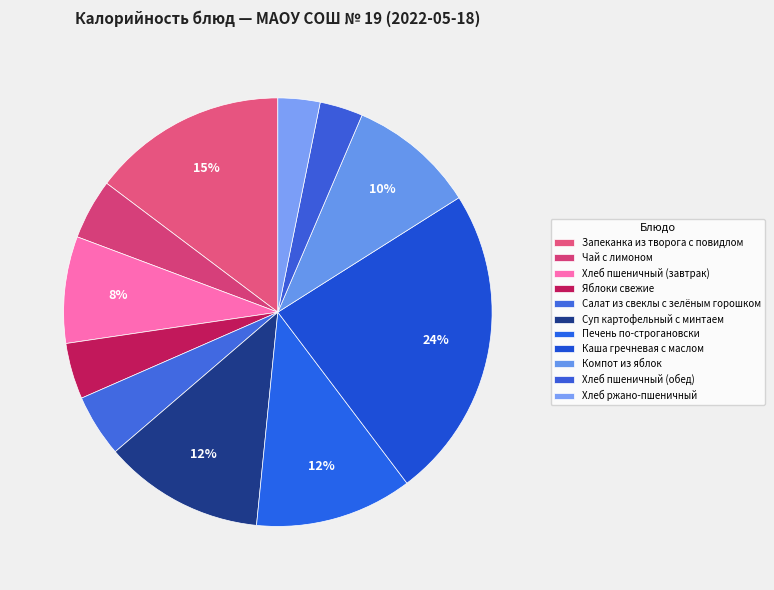

Count the number of slices in the pie.

11